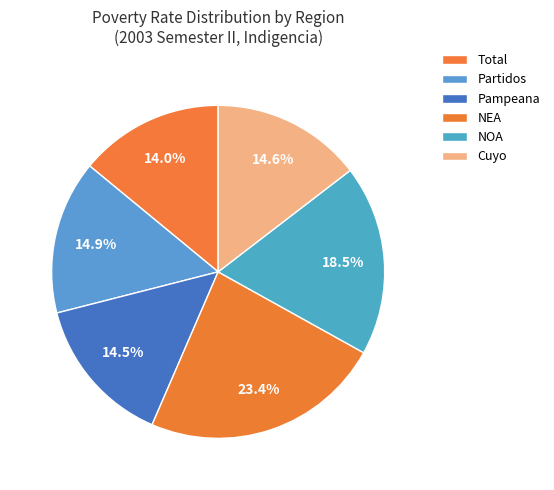

Is Total the majority of the pie?

No